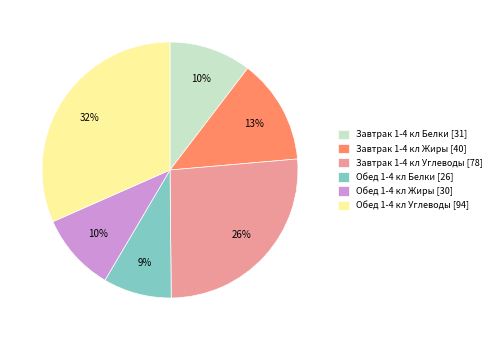

Which slice is the largest?

Обед 1-4 кл Углеводы [94]